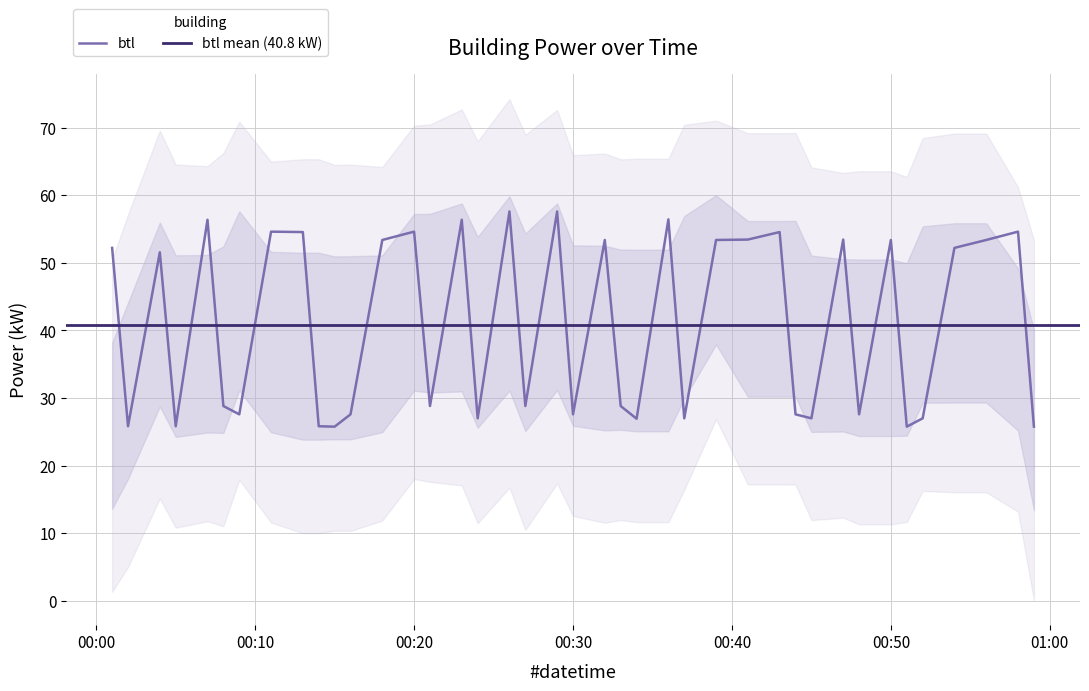

What value does the data have at 2022-10-20T00:13:00?

54.5